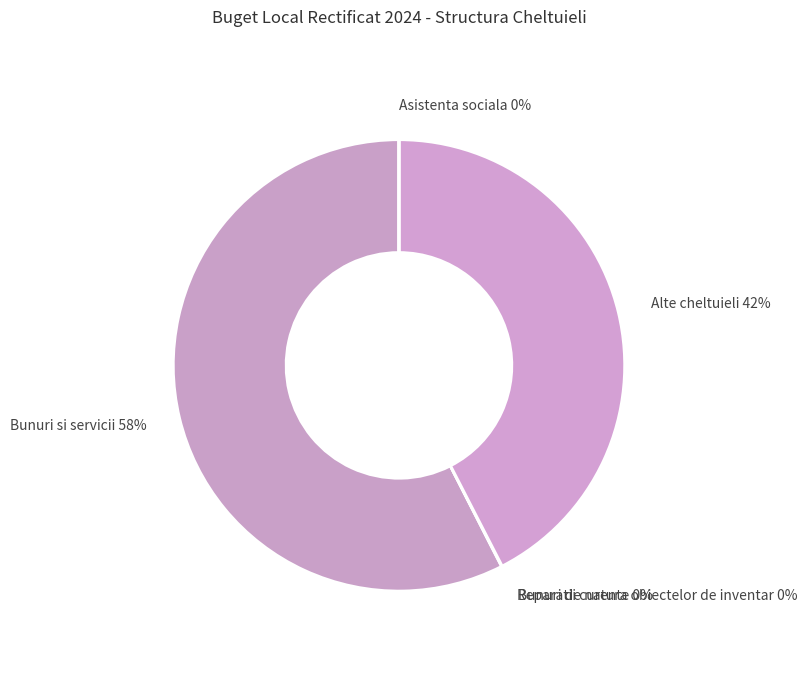

Approximately how many times larger is the value at Alte cheltuieli 42% compared to Bunuri si servicii 58%?

0.7